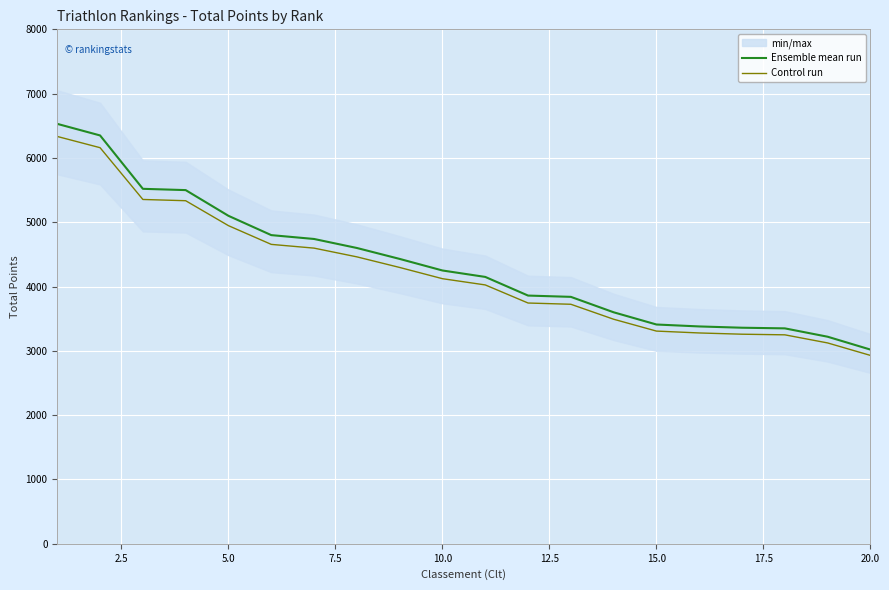

What is the value of the Control run point at the 14th from the left?

3492.0